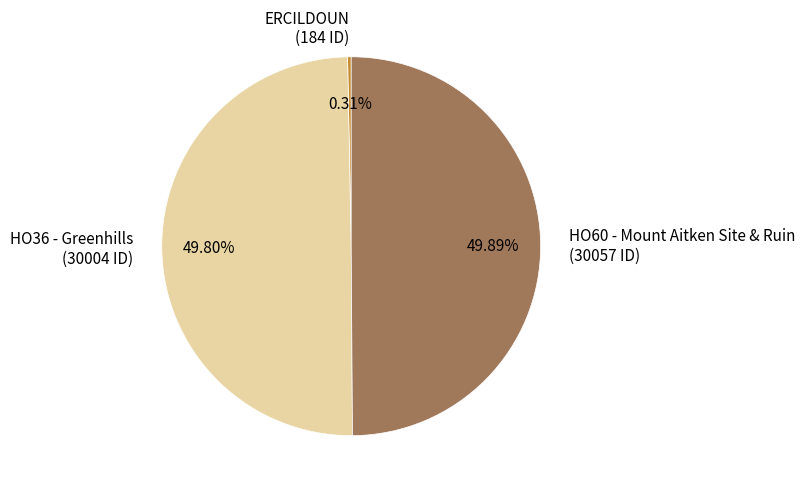

How many slices are in this pie chart?

3